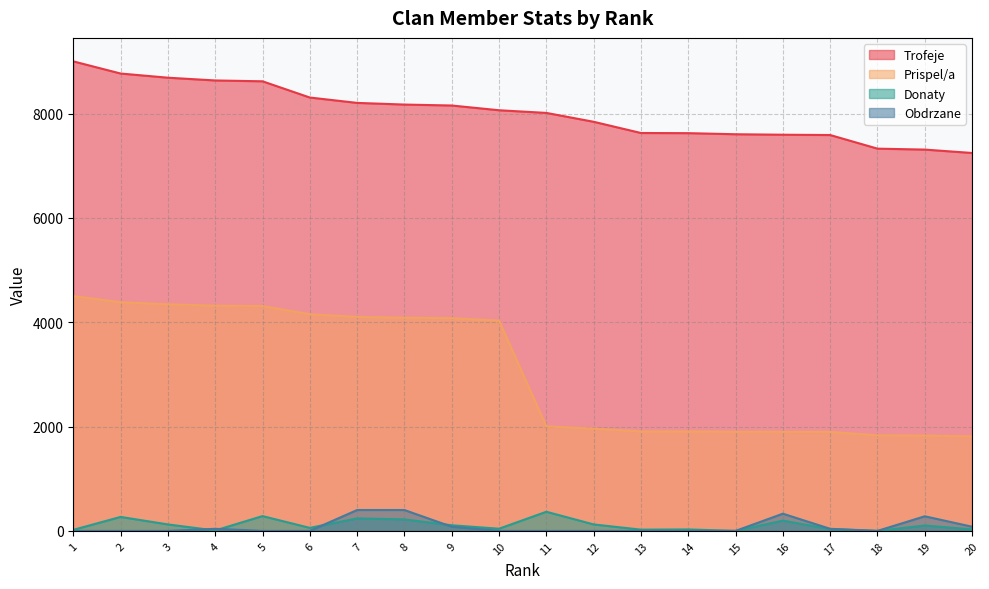

At which category is the sum across all series the highest?

1